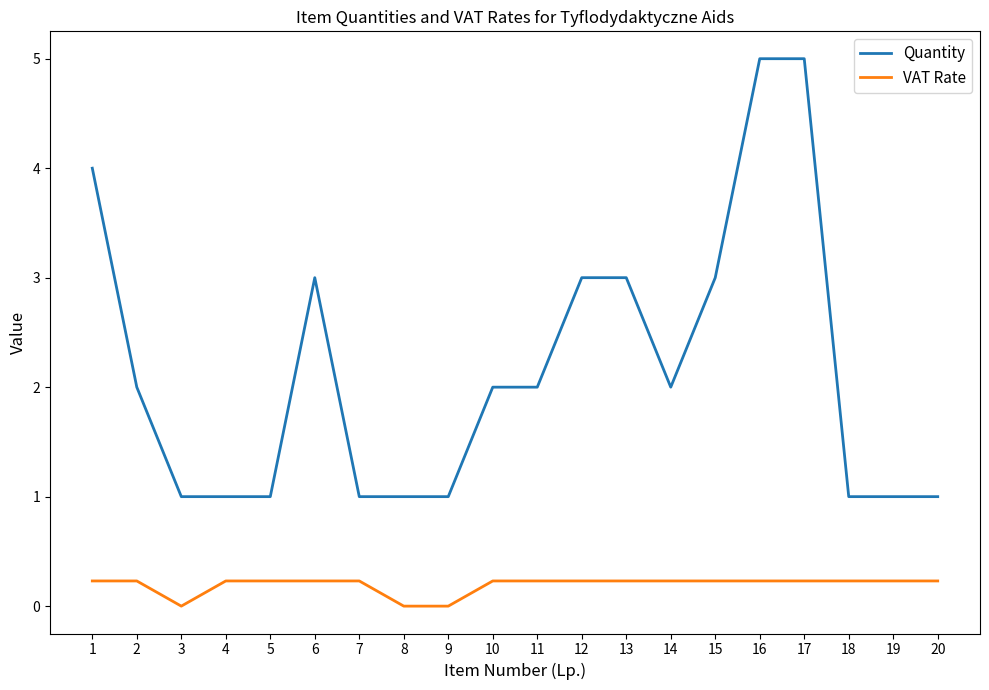

True or false: VAT Rate and Quantity cross at least once.

False